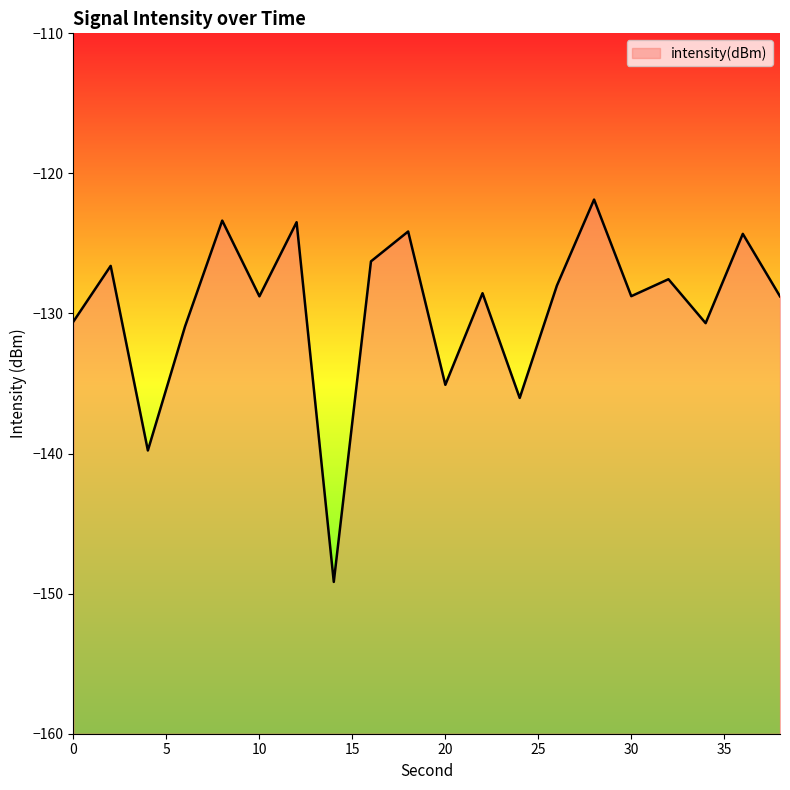

Count the number of categories in the chart.

20